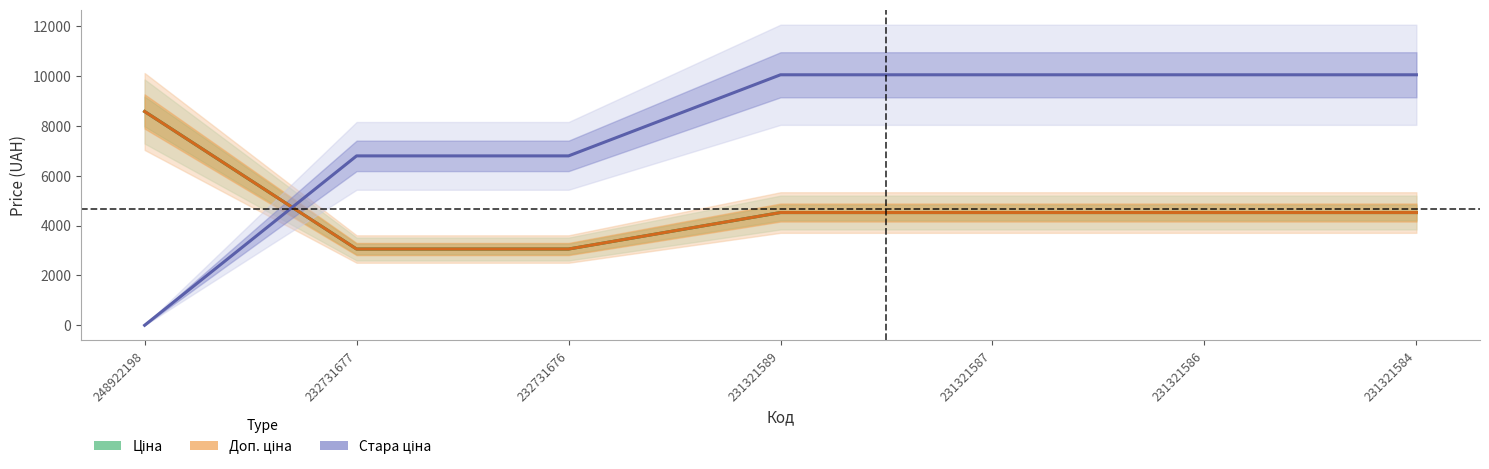

What are all the series names shown in the legend?

Ціна, Доп. ціна, Стара ціна